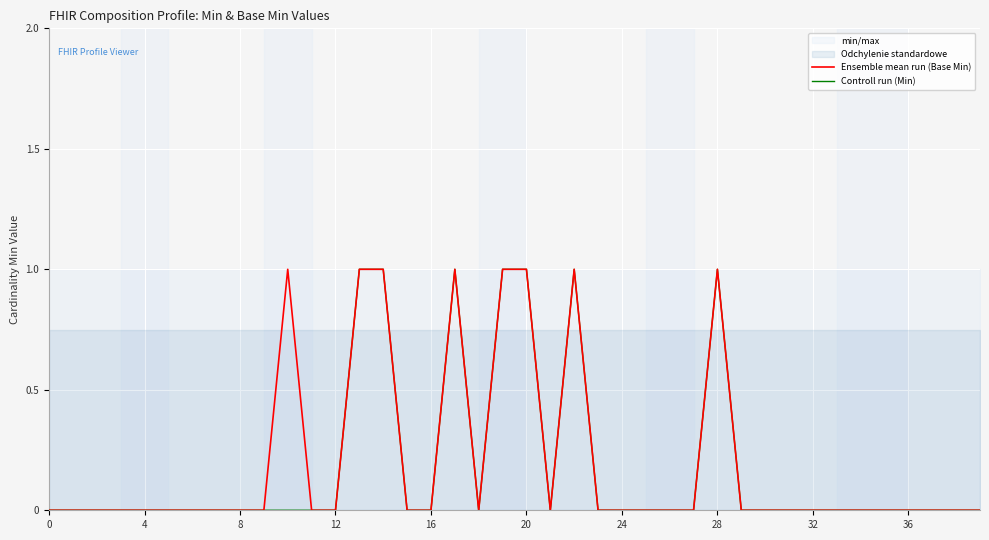

What is the difference between the Controll run (Min) values at 35 and 22?

1